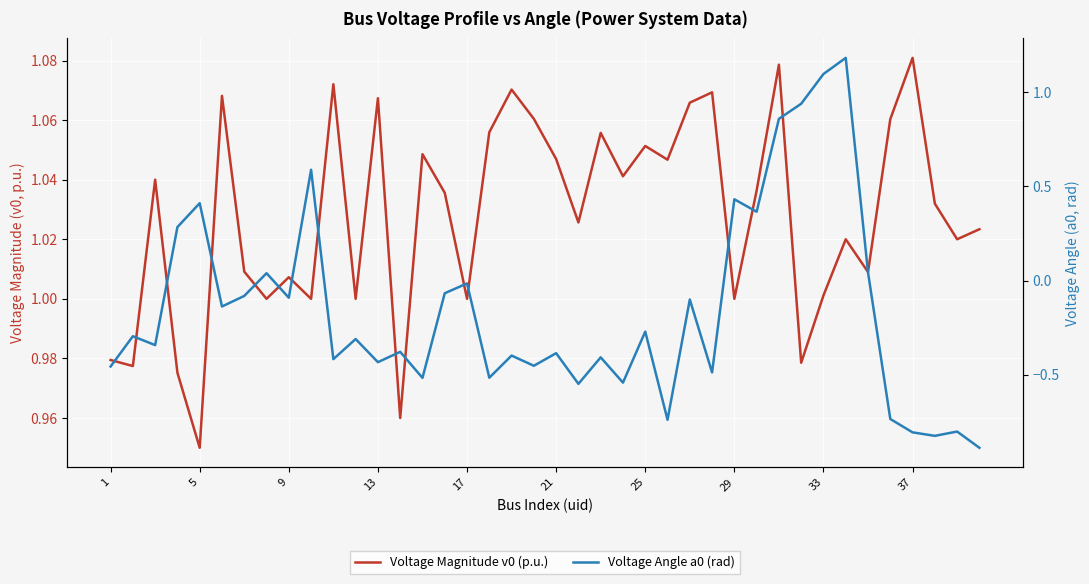

List the series in order of their overall mean, lowest first.

Voltage Angle a0 (rad), Voltage Magnitude v0 (p.u.)